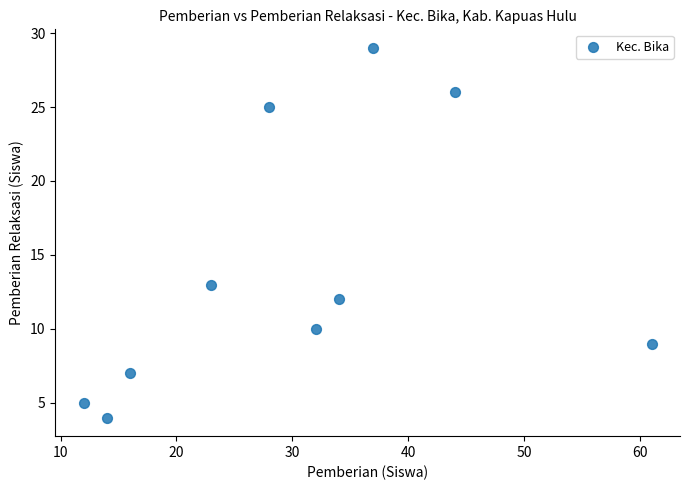

What is the range of X values (max minus min)?

49